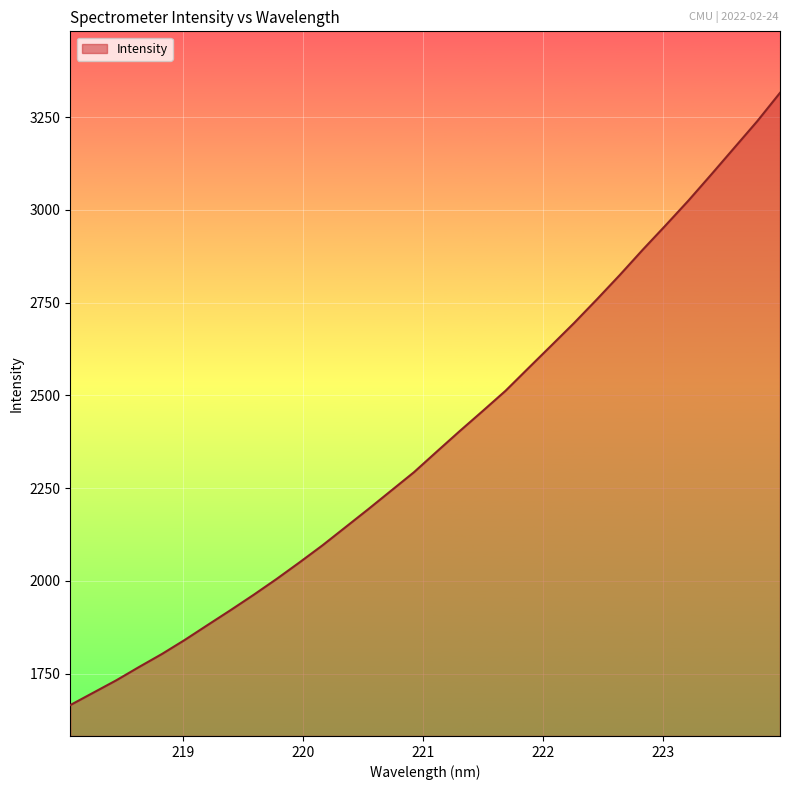

What is the minimum value shown in the chart?

1665.2